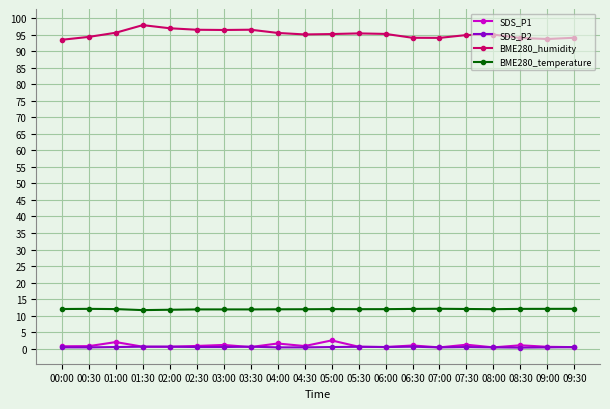

What is the label of the 12th point from the left?

05:30